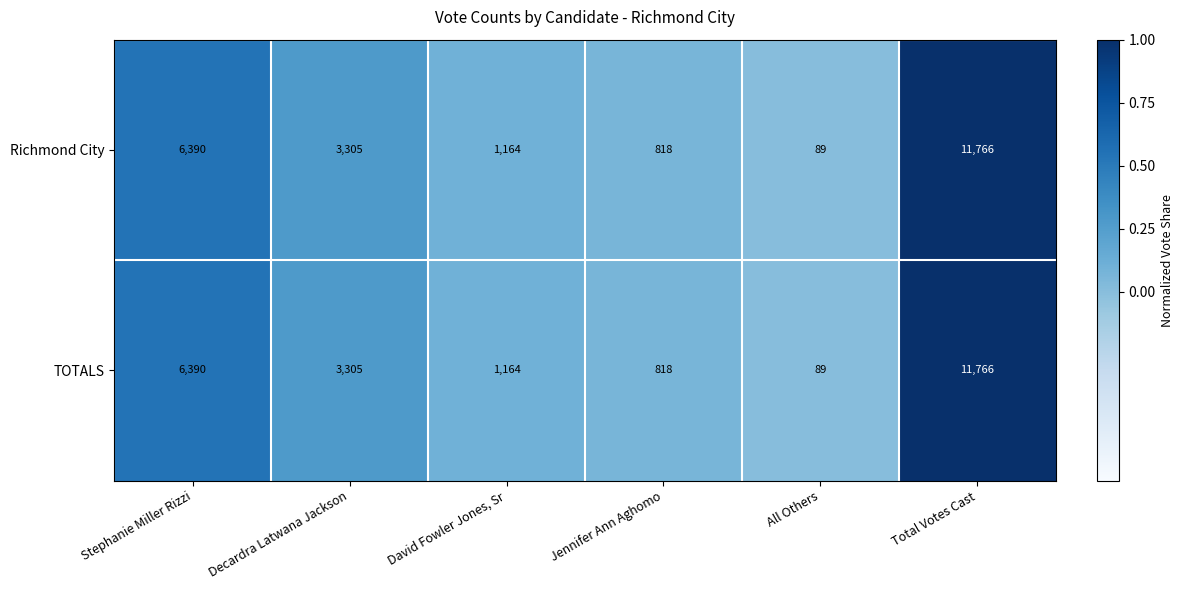

Is it true that Richmond City equals 818 at Jennifer Ann Aghomo?

True